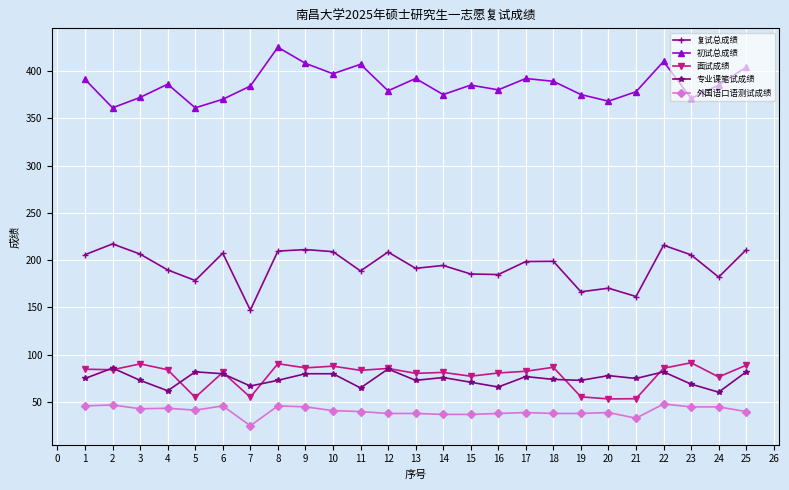

True or false: 面试成绩 has more than 2 interior local peaks.

True